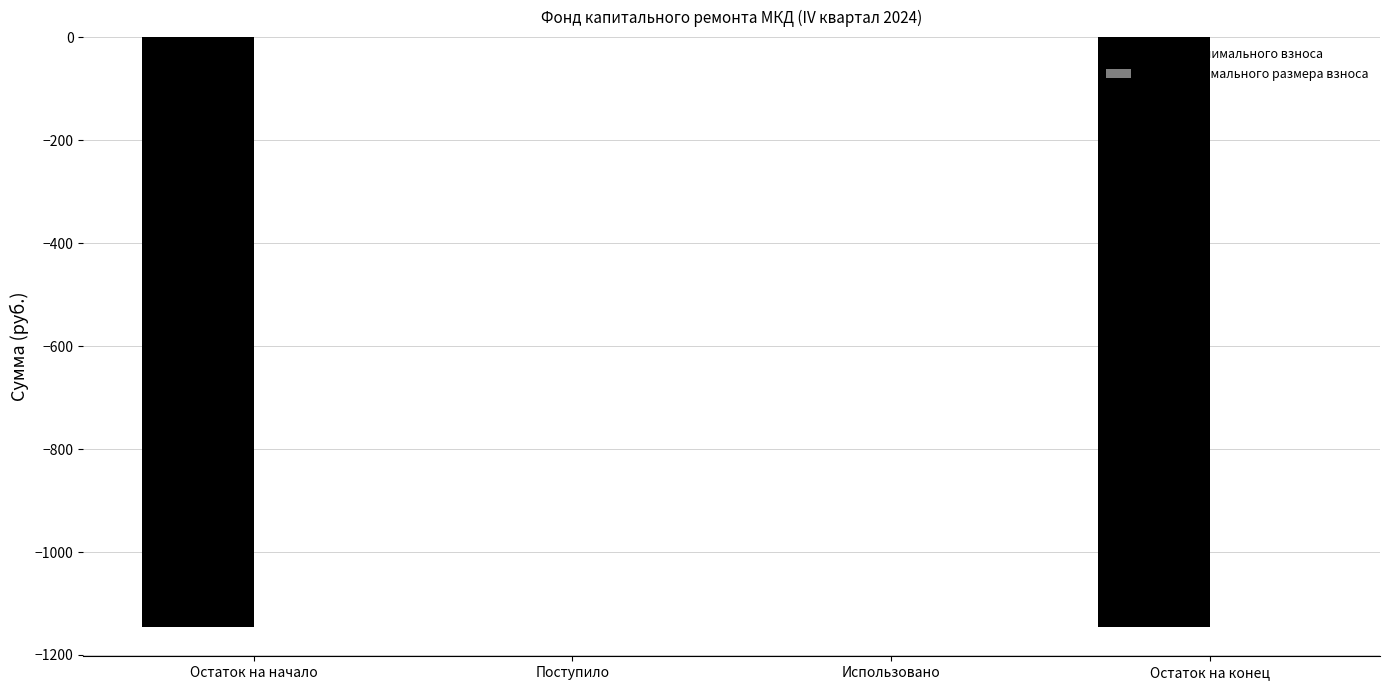

What is the sum of the values at Остаток на конец and Поступило?

-1145.2